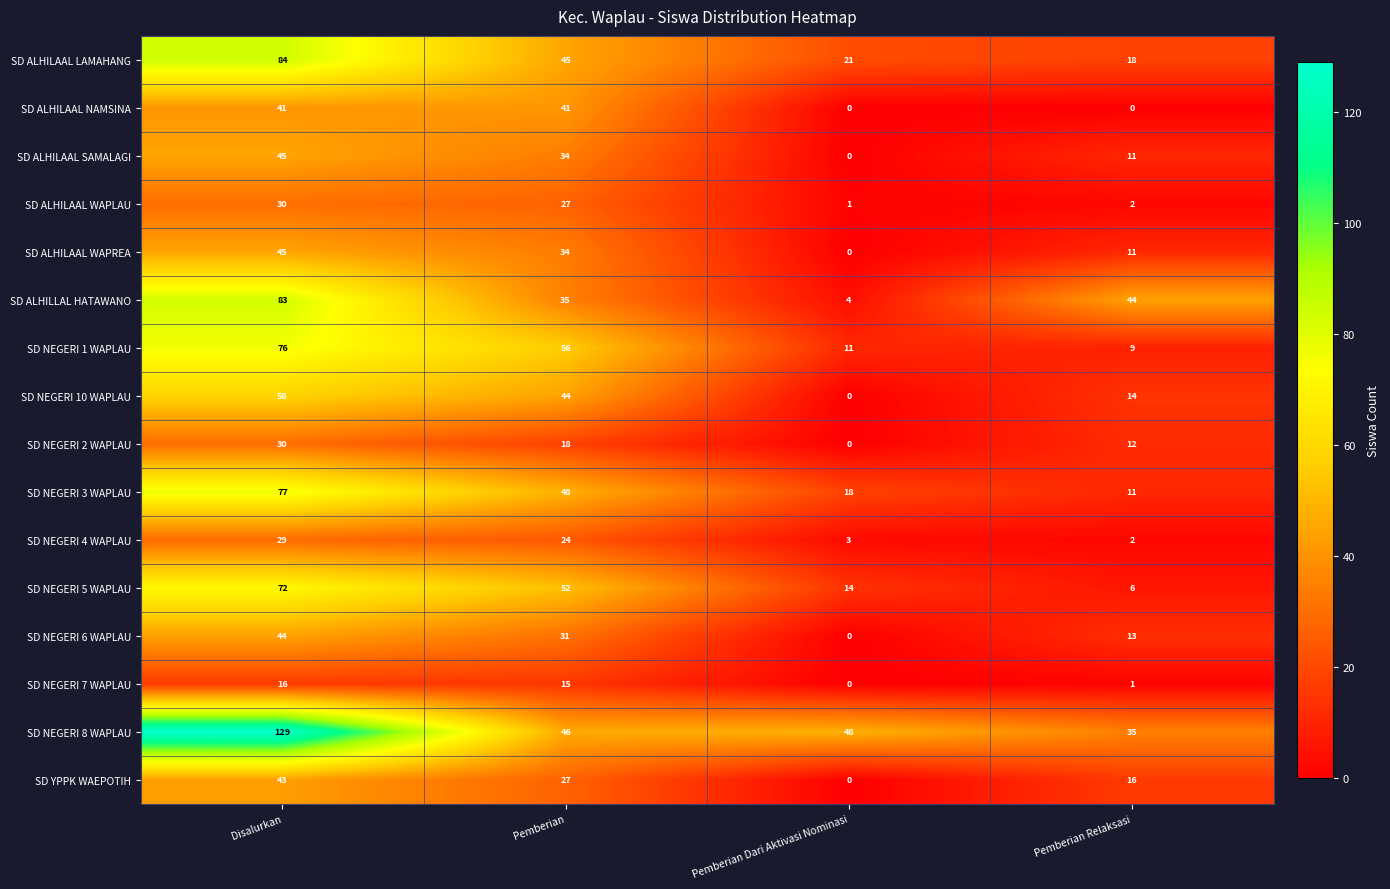

At which category is the sum across all series the highest?

Disalurkan